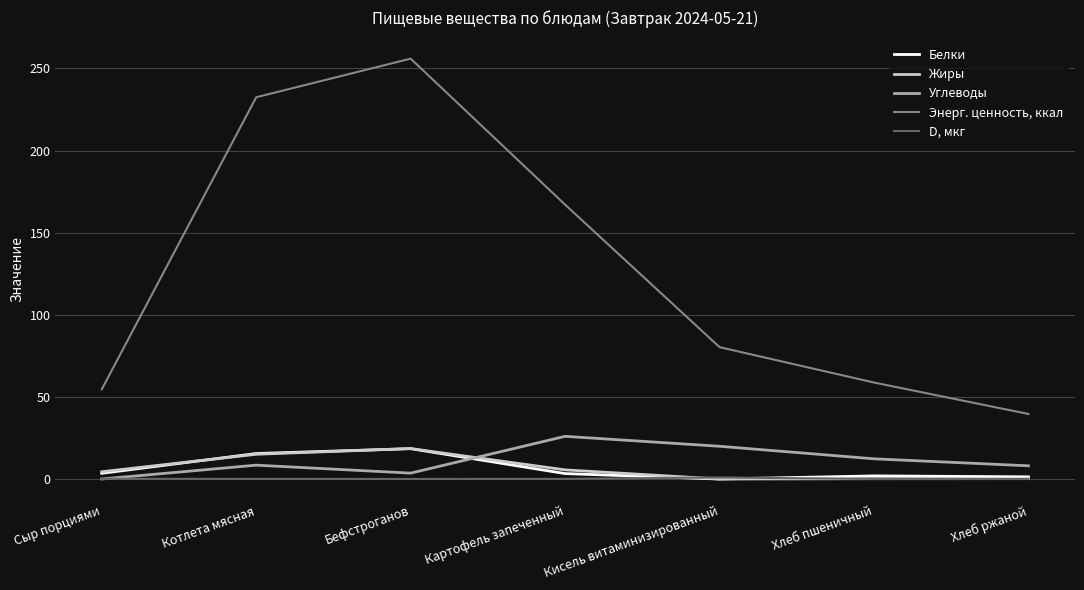

True or false: Углеводы and Энерг. ценность, ккал cross at least once.

False